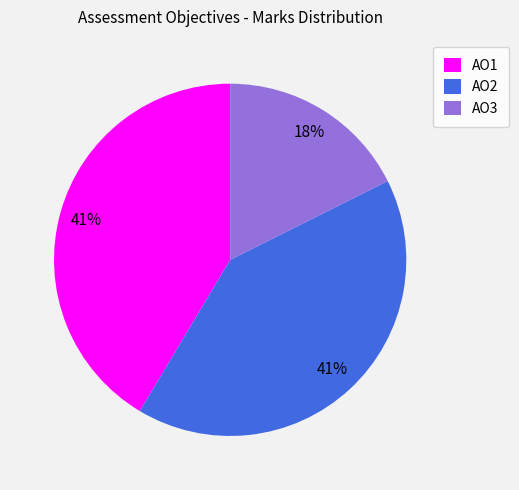

Is it true that AO1 is 55% of the pie?

False